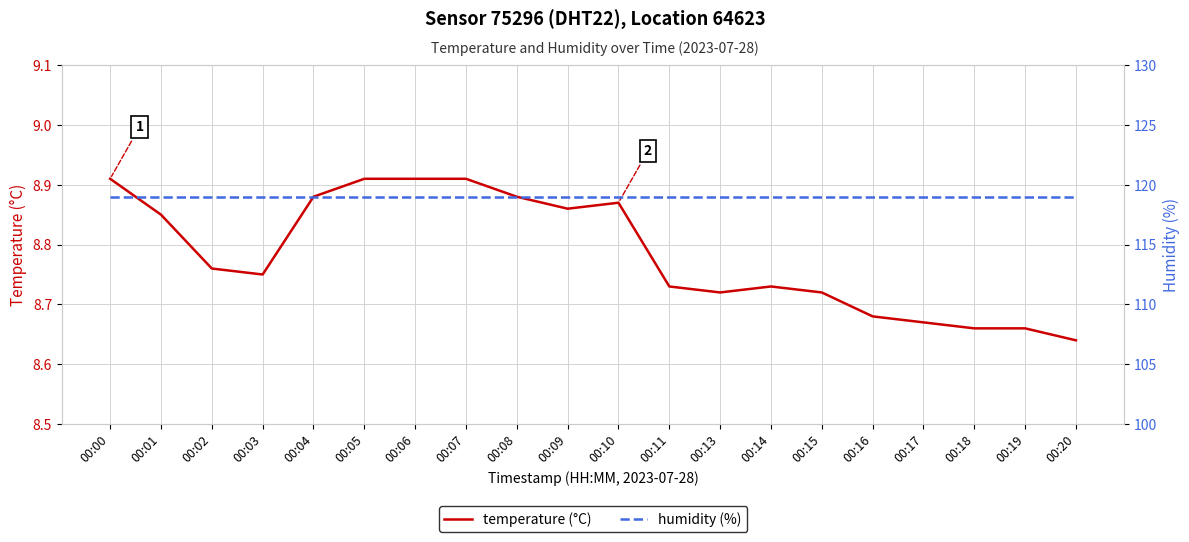

At how many categories does at least one series exceed 55?

20